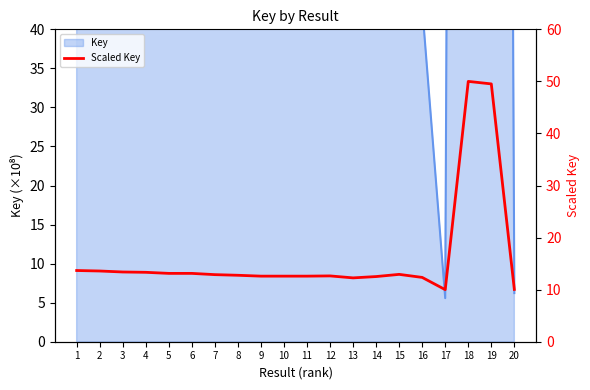

Where is the data nearest to the value 30?

1